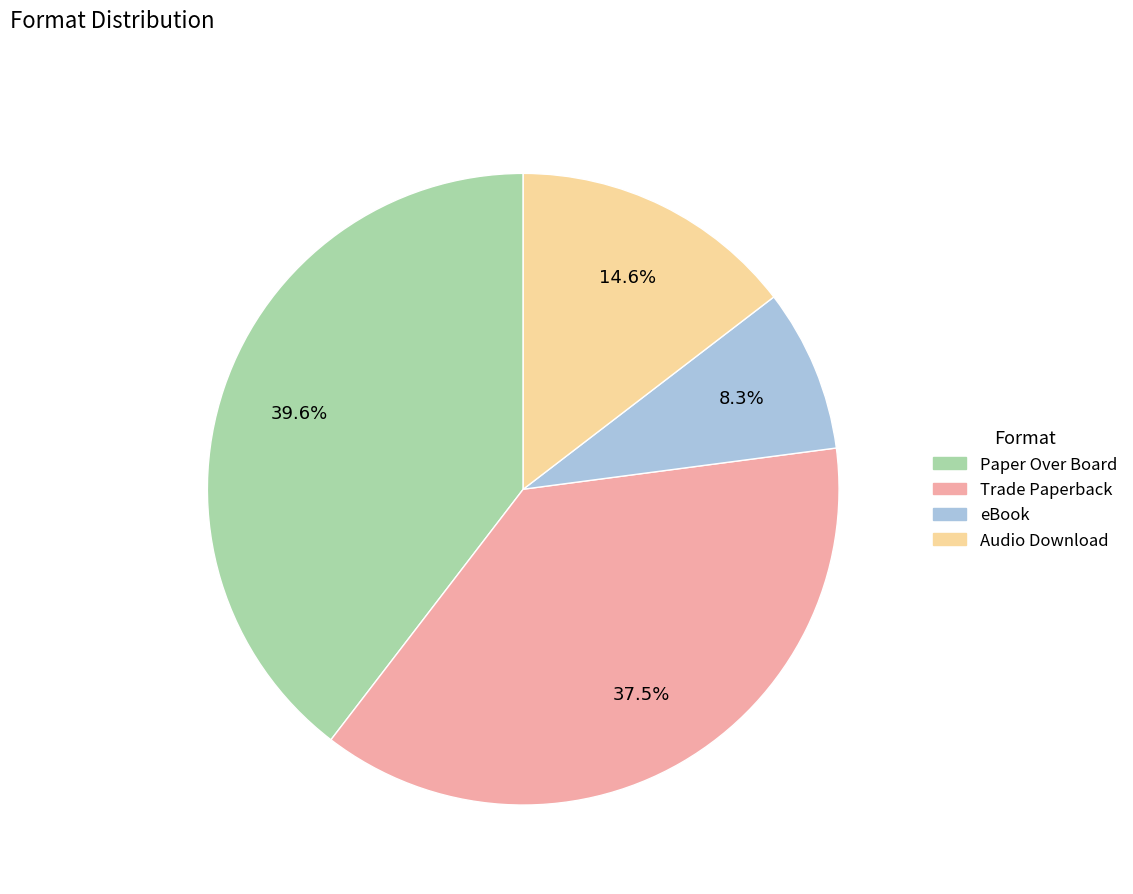

Rank the categories by value from highest to lowest.

Paper Over Board, Trade Paperback, Audio Download, eBook